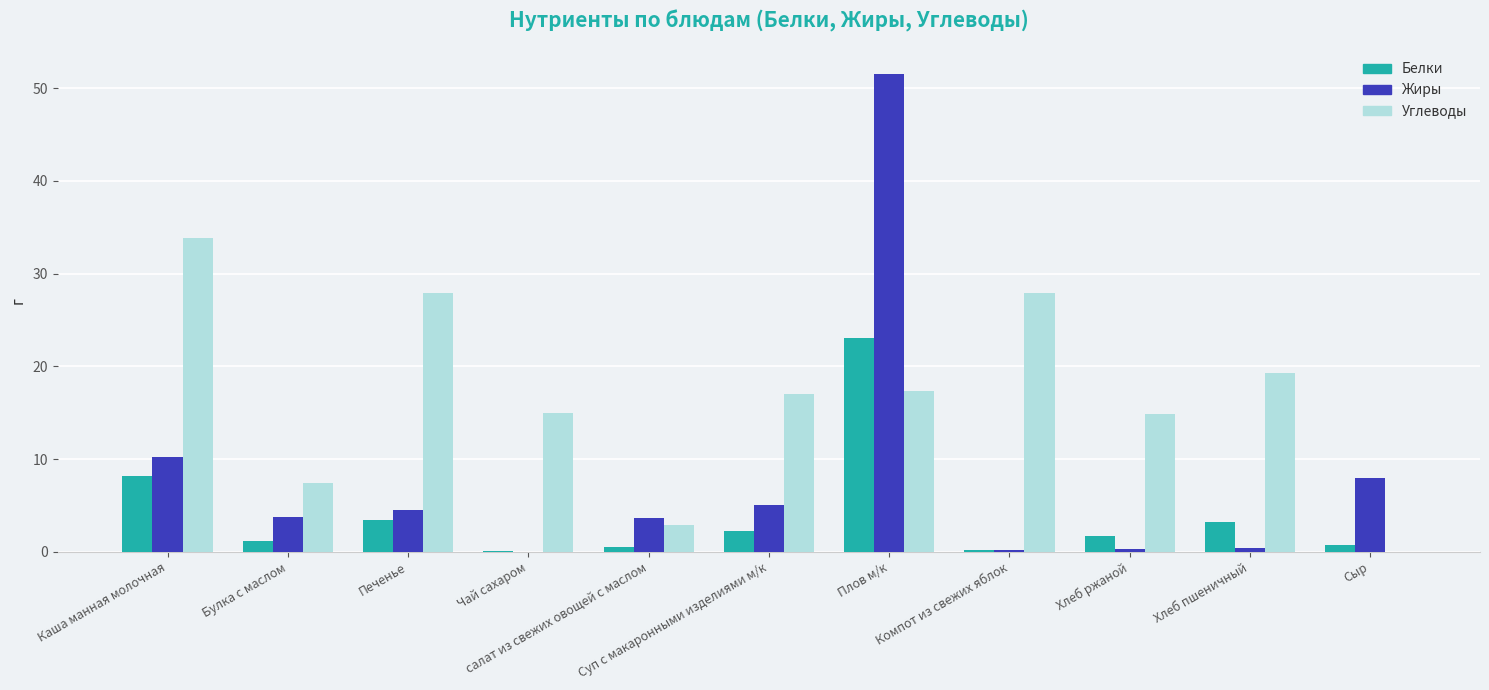

How many groups of bars are there?

11